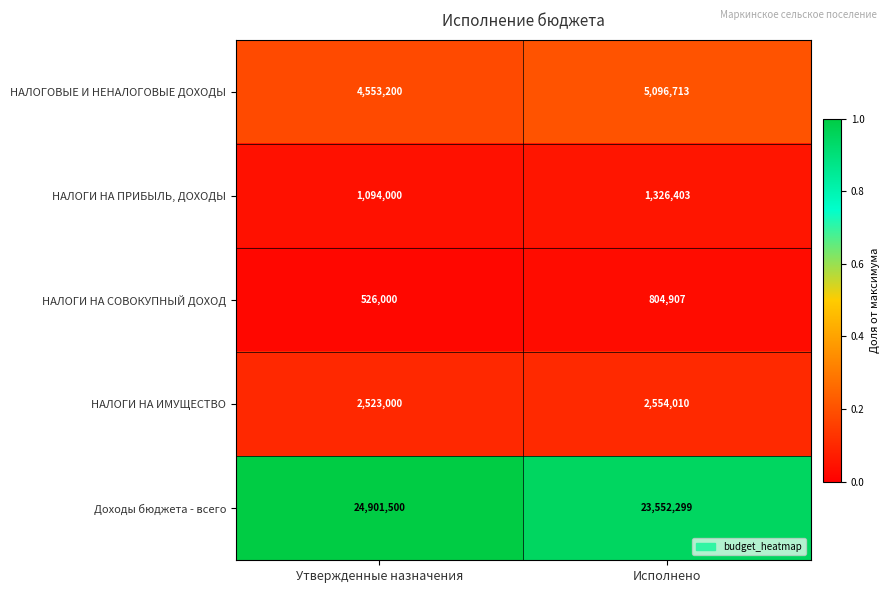

List the series in order of their peak value, highest first.

Доходы бюджета - всего, НАЛОГОВЫЕ И НЕНАЛОГОВЫЕ ДОХОДЫ, НАЛОГИ НА ИМУЩЕСТВО, НАЛОГИ НА ПРИБЫЛЬ, ДОХОДЫ, НАЛОГИ НА СОВОКУПНЫЙ ДОХОД